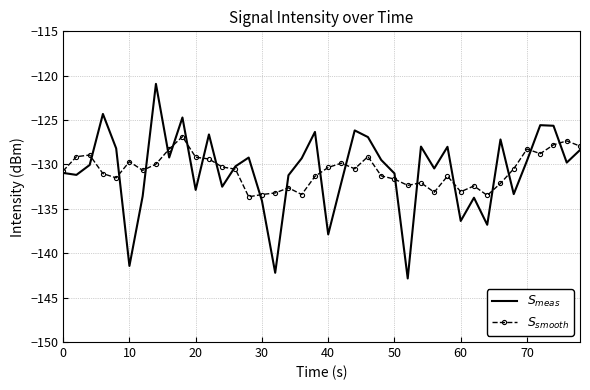

What is the difference between the highest and lowest values at 70?

1.3